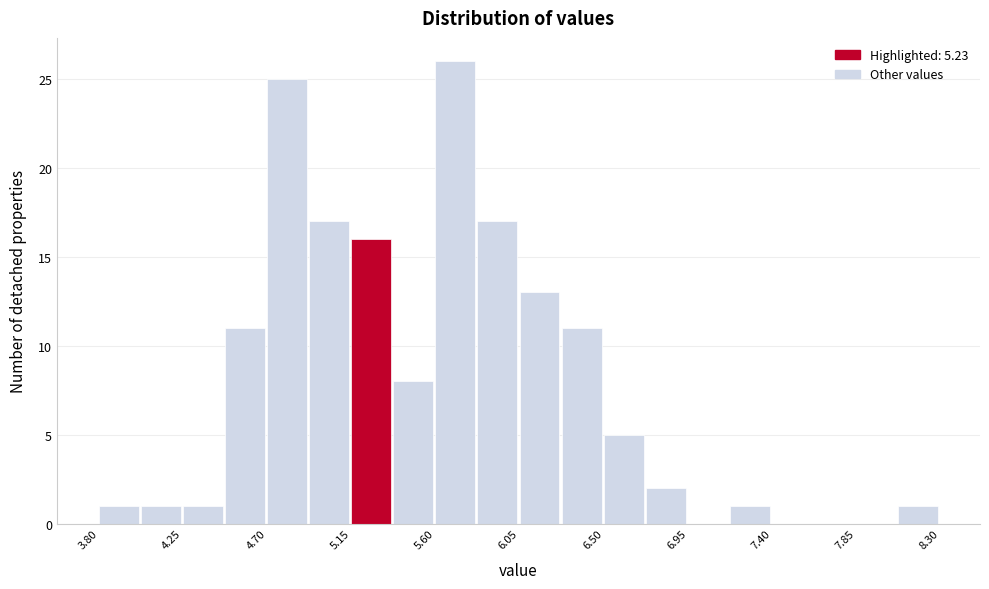

How tall is the bar that spans 4.025 to 4.250 on the x-axis? Neither the bar edges nor the heights are printed on the chart, so give them approximately, as read against the axes.

1